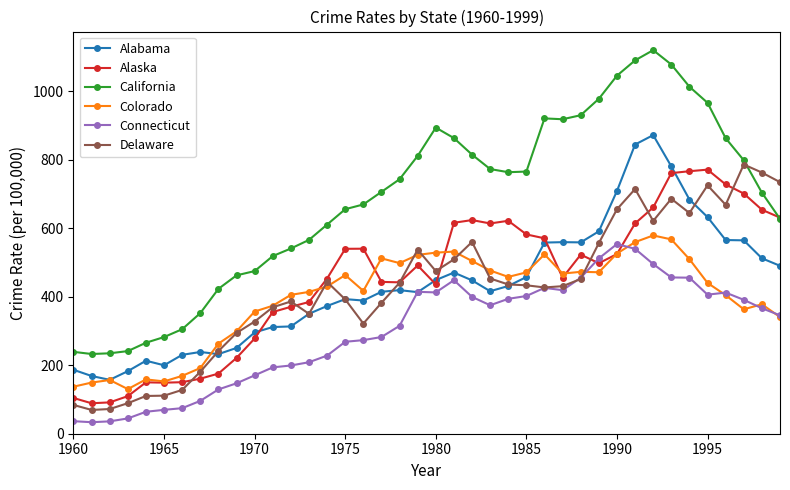

What is the value of the Alaska point at the 33rd from the left?

660.5